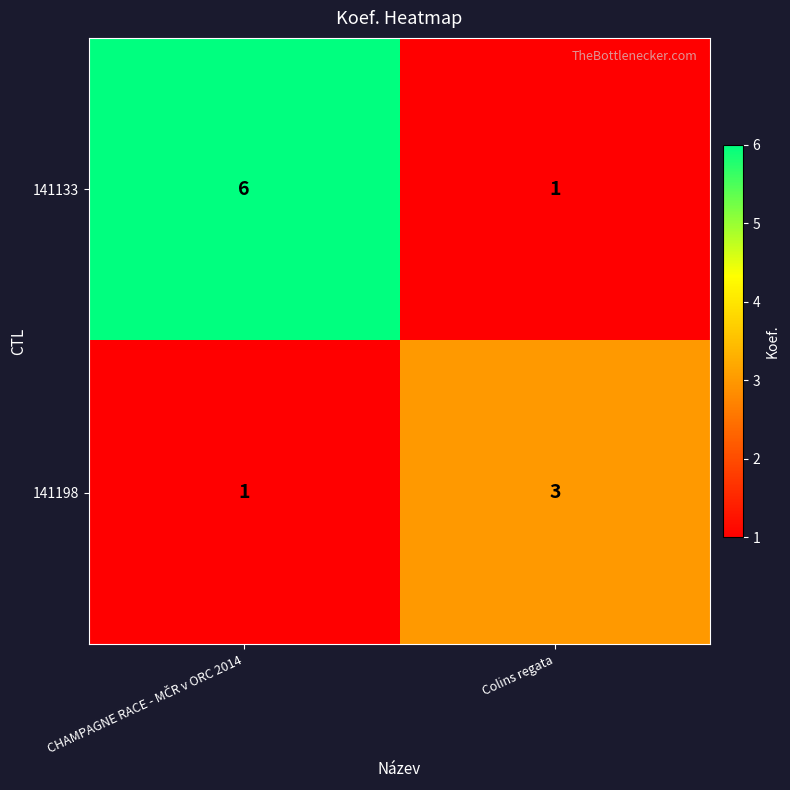

Is it true that 141198 equals 1 at Colins regata?

False